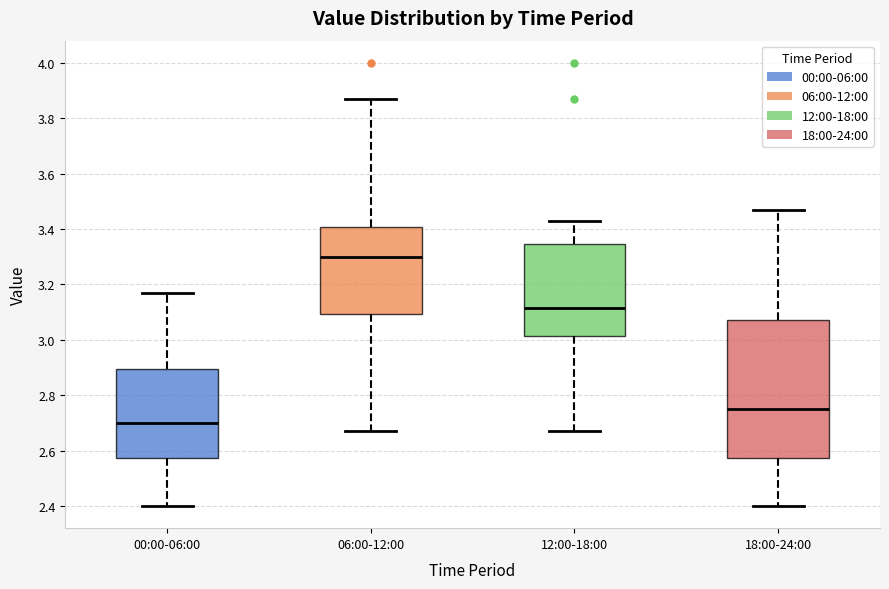

Reading left to right, transcribe this box plot: for each box, give where its median line is, the range the box spans, and where its two whiskers end, as read against the y-axis. The values are not printed on the chart, so give them approximately, as read against the axis.

00:00-06:00: median 2.70, box 2.58 to 2.90, whiskers 2.40 to 3.18
06:00-12:00: median 3.30, box 3.10 to 3.40, whiskers 2.68 to 3.88
12:00-18:00: median 3.12, box 3.02 to 3.34, whiskers 2.68 to 3.44
18:00-24:00: median 2.76, box 2.58 to 3.08, whiskers 2.40 to 3.48